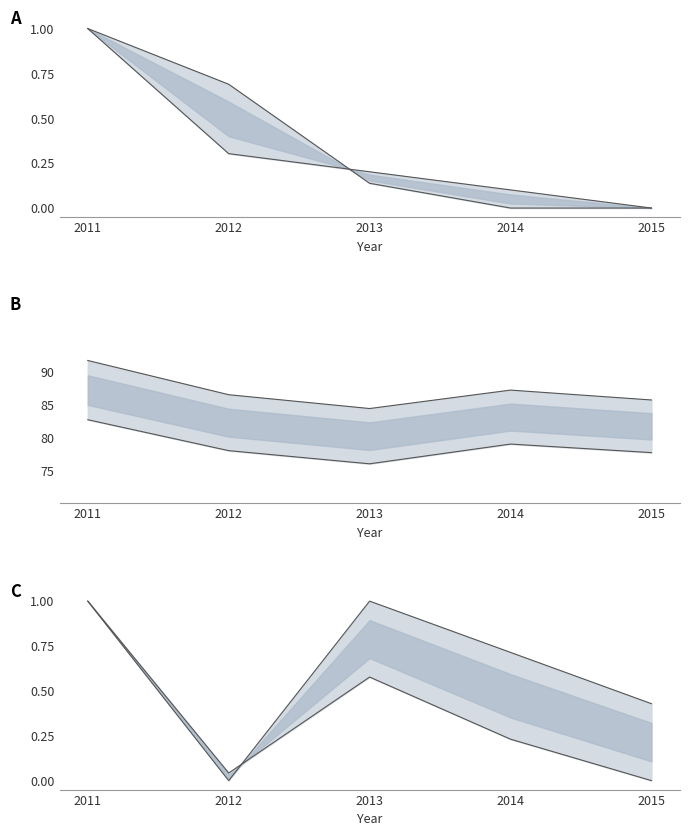

Reading left to right, transcribe all the data shown in this chart.

Total Area (norm): 1.0	0.3	0.2	0.1	0.0
Buckwheat Area (norm): 1.0	0.7	0.1	0.0	0.0
Total Production: 91.7	86.5	84.4	87.2	85.7
Corn Production: 82.7	78.0	76.0	79.0	77.7
Corn kg/10a (norm): 1.0	0.0	0.6	0.2	0.0
Buckwheat kg/10a (norm): 1.0	0.0	1.0	0.7	0.4